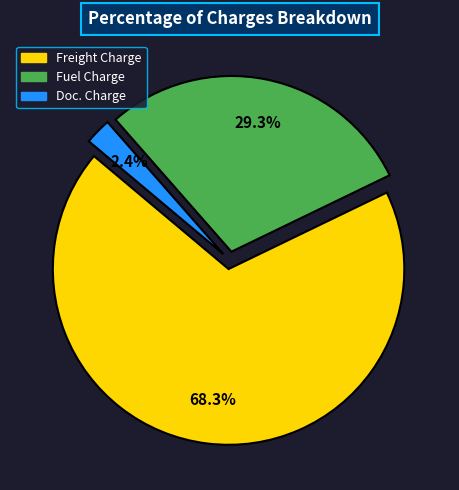

Combined, what portion of the pie is Doc. Charge and Freight Charge?

70.7%